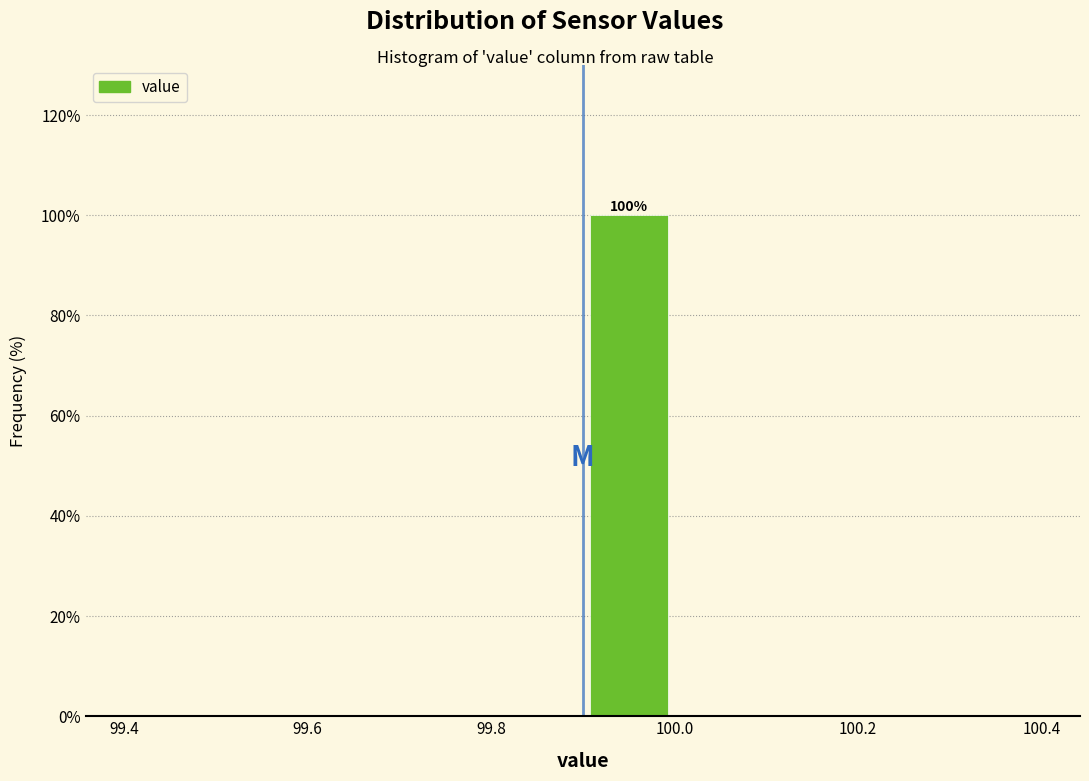

Over which range of the x-axis is the bar tallest?

99.9 to 100.0